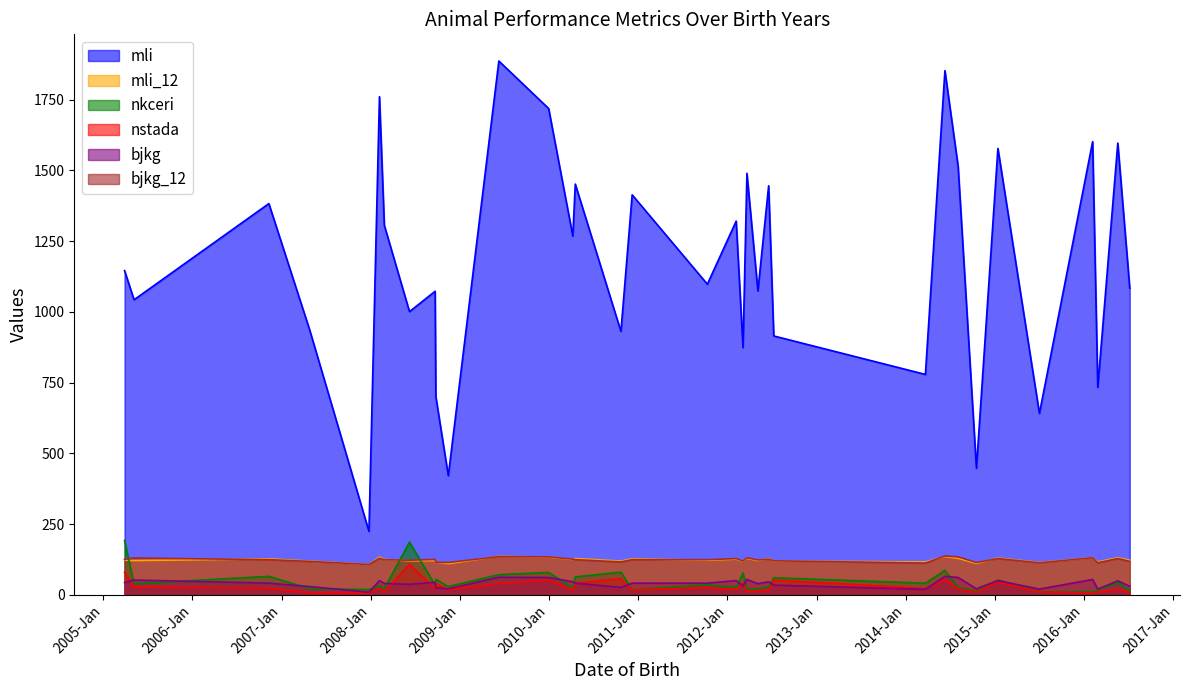

True or false: mli and bjkg intersect in this chart.

False